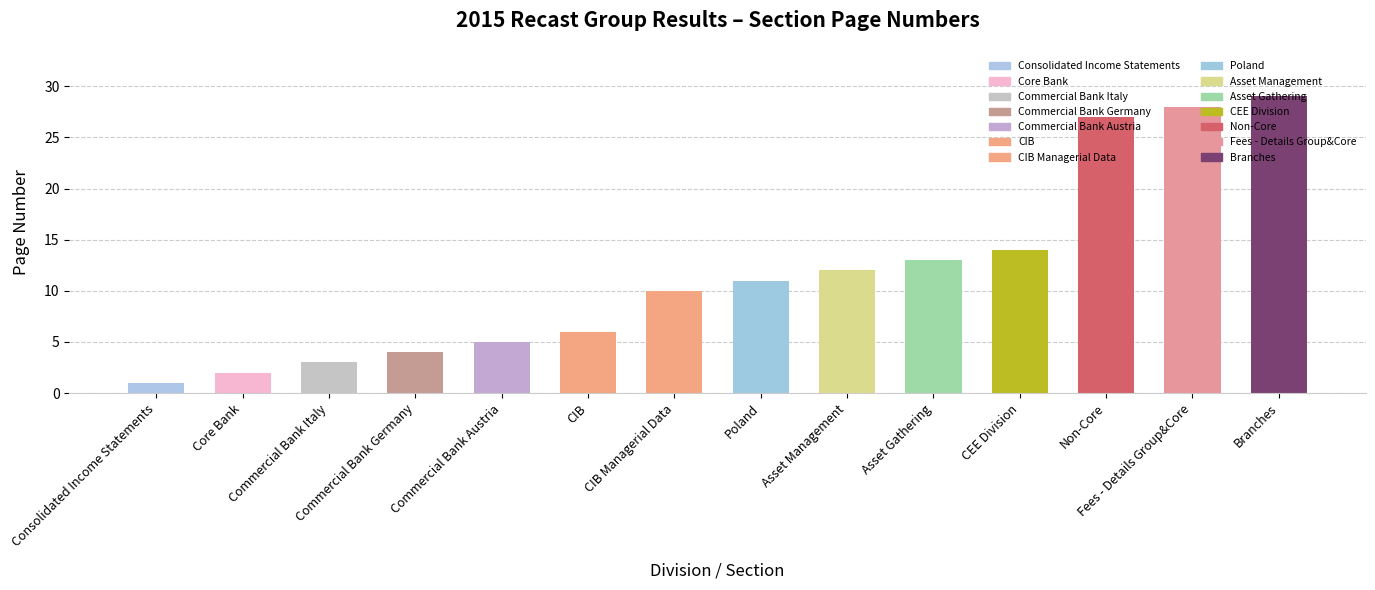

True or false: the data shows 5 at Commercial Bank Austria.

True